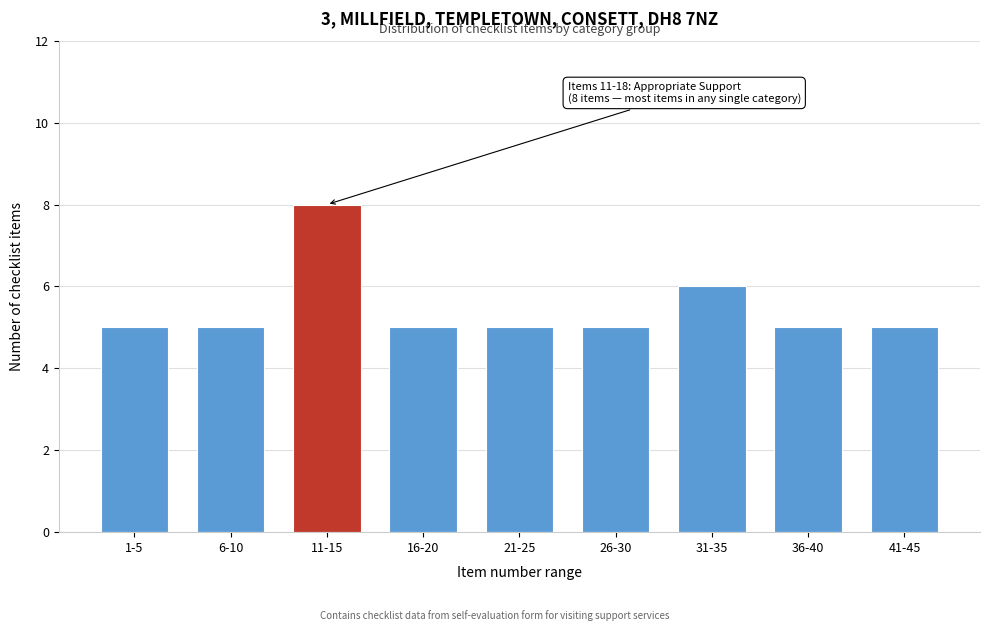

Reading left to right, list all the values displayed in this chart.

5	5	8	5	5	5	6	5	5